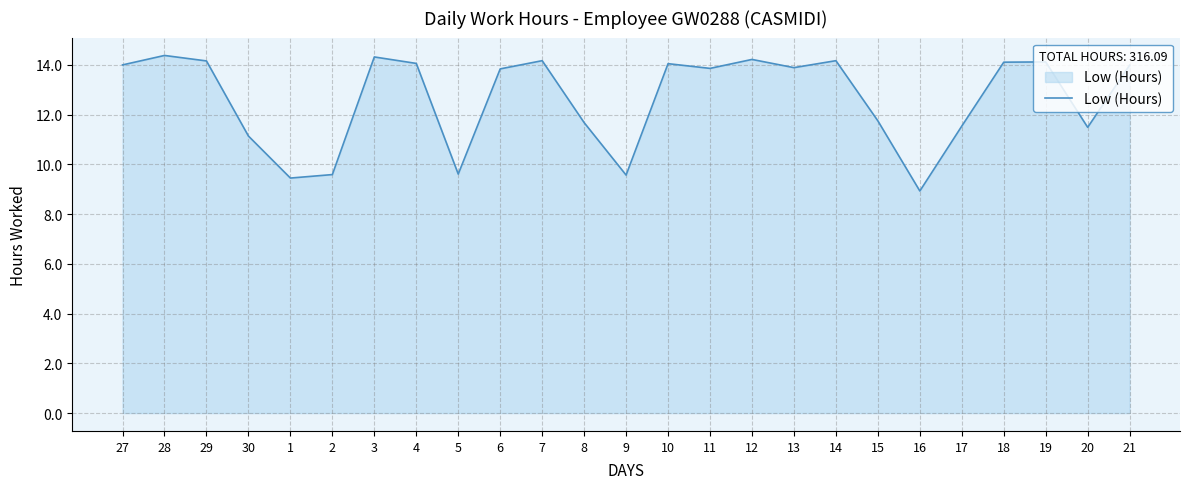

What is the difference between the values at 16 and 1?

0.5